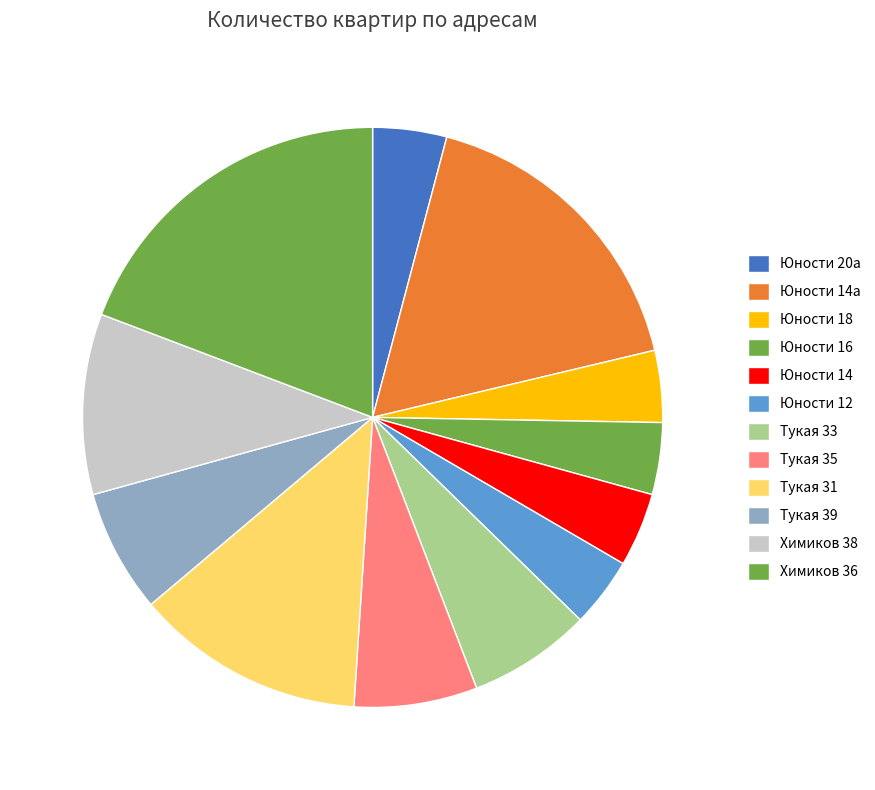

What is the ratio of the value at Химиков 38 to the value at Юности 12?

2.6